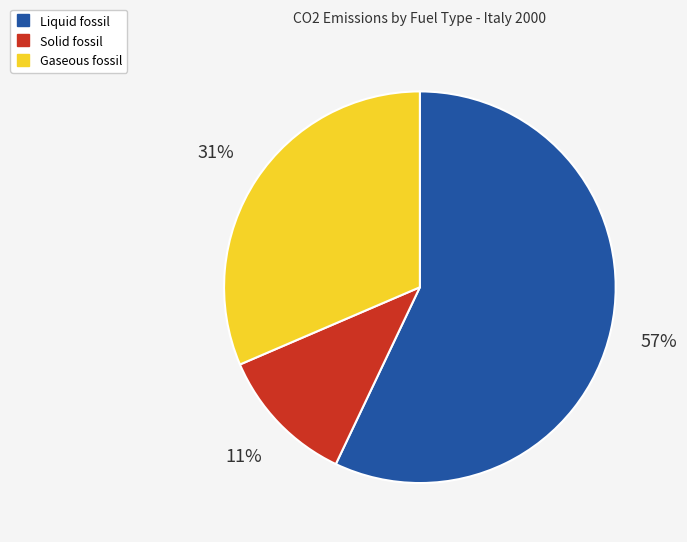

Which category has the biggest portion of the pie?

Liquid fossil